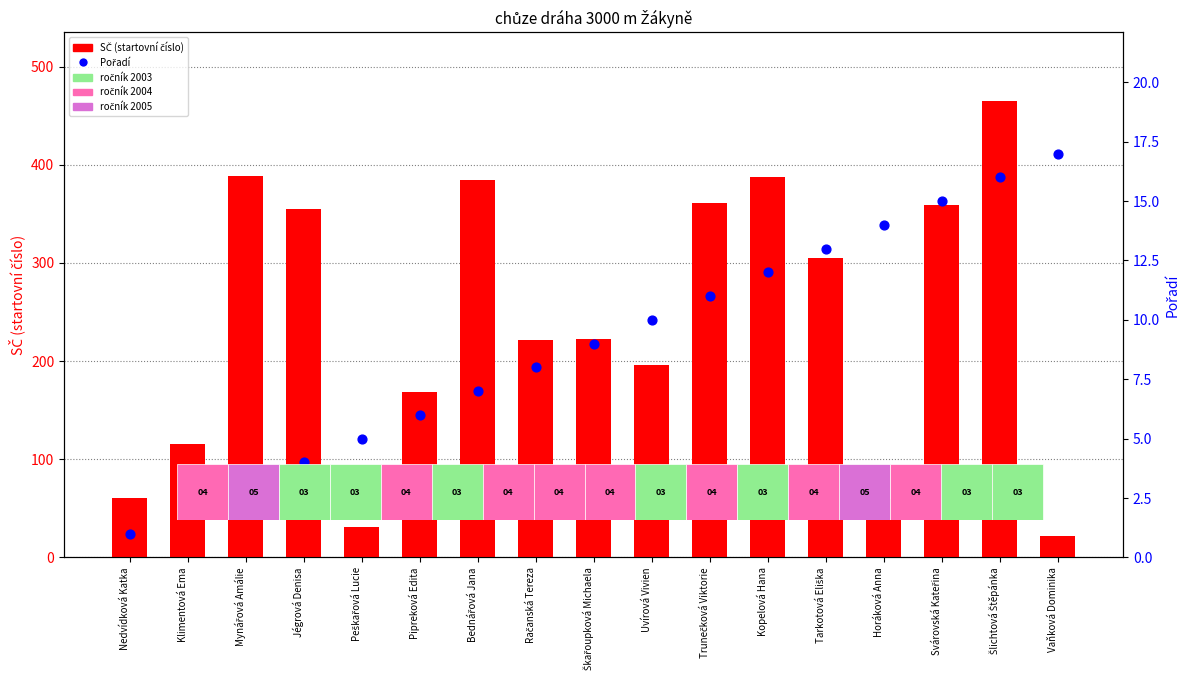

Which series contains the highest Y value?

SČ (startovní číslo)